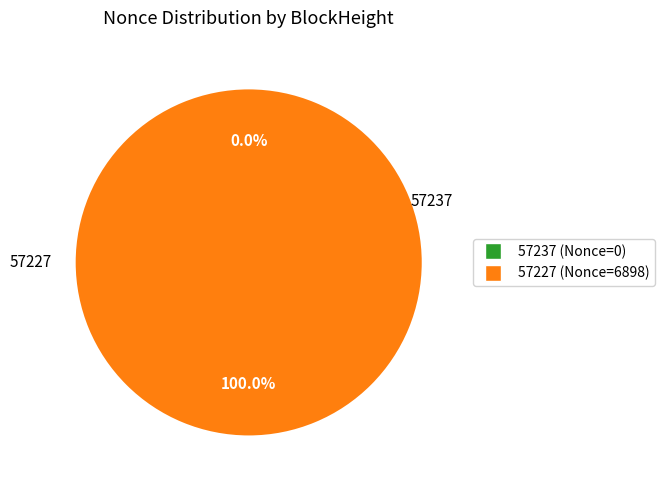

What is the change in value from 57237 to 57227?

+6898